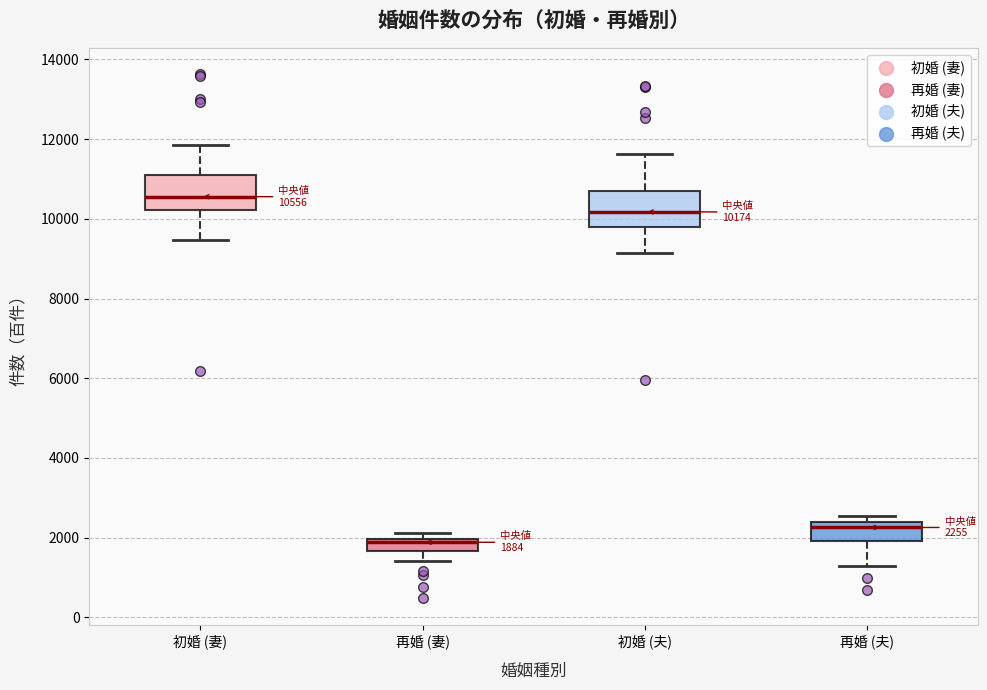

Which box has the highest median line?

初婚 (妻)